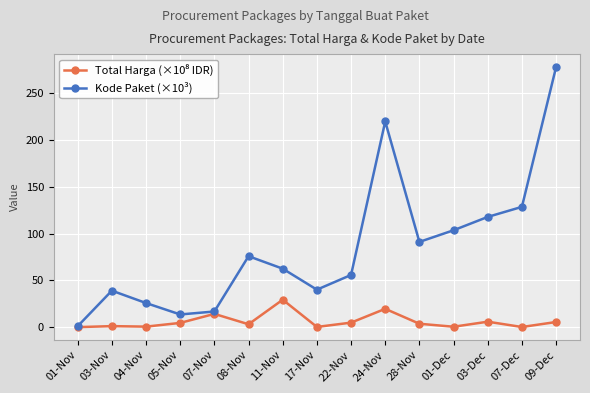

True or false: Kode Paket (×10³) has a value of 44.9 at 28-Nov.

False